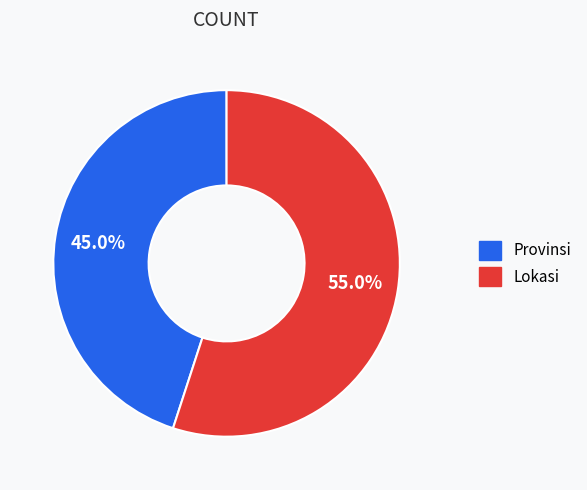

Which has a higher value, Lokasi or Provinsi?

Lokasi